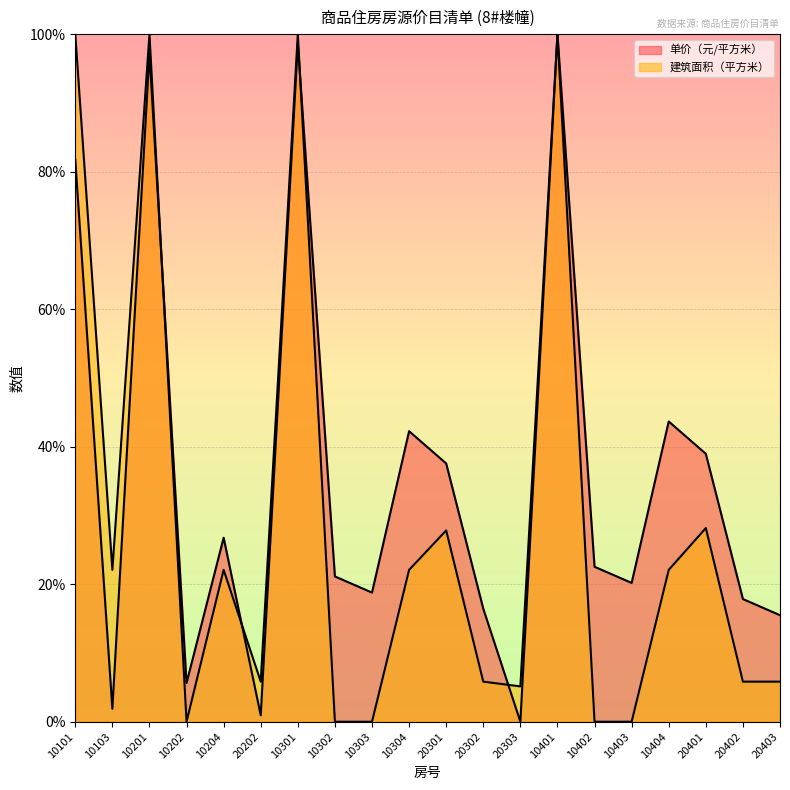

How many data points in 建筑面积（平方米） are less than 22?

10